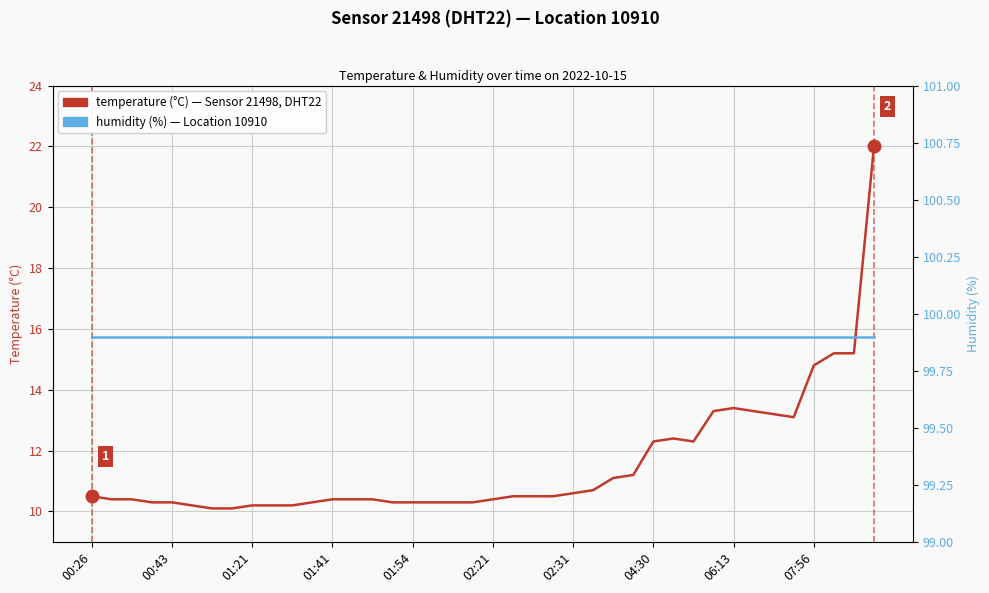

True or false: humidity (%) and temperature (°C) cross at least once.

False